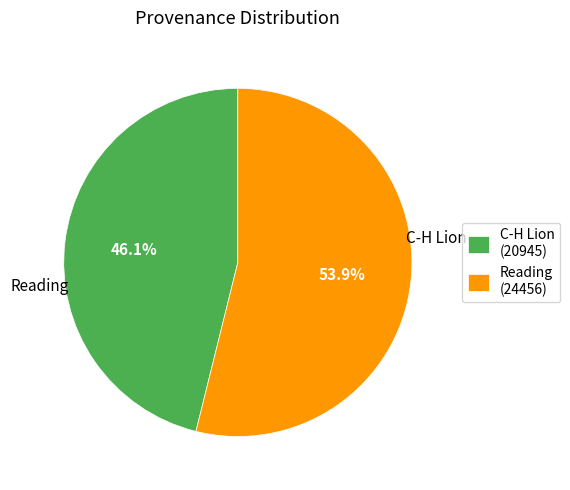

Is there a majority slice in this chart?

Yes